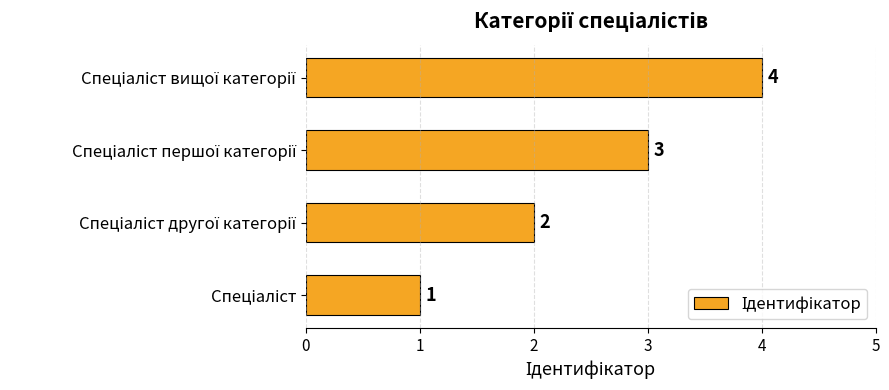

What is the maximum value shown in the chart?

4